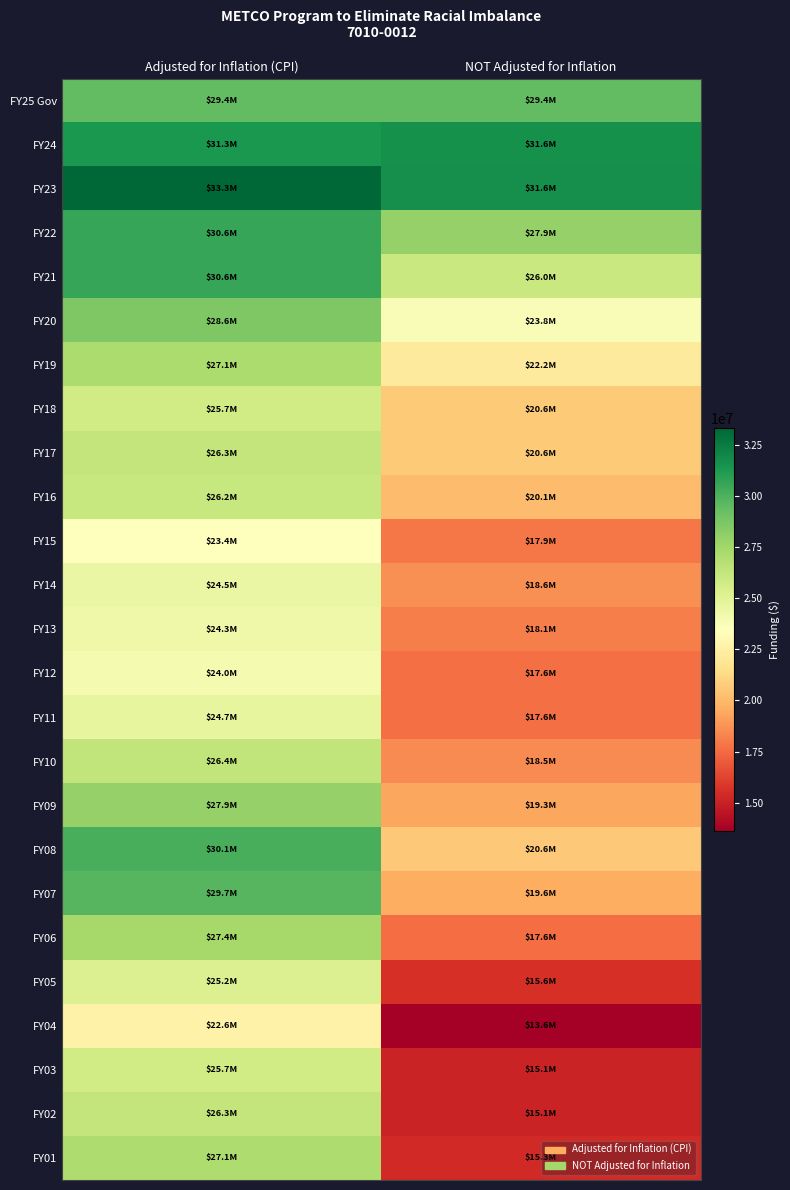

At which category is the sum across all series the highest?

Adjusted for Inflation (CPI)